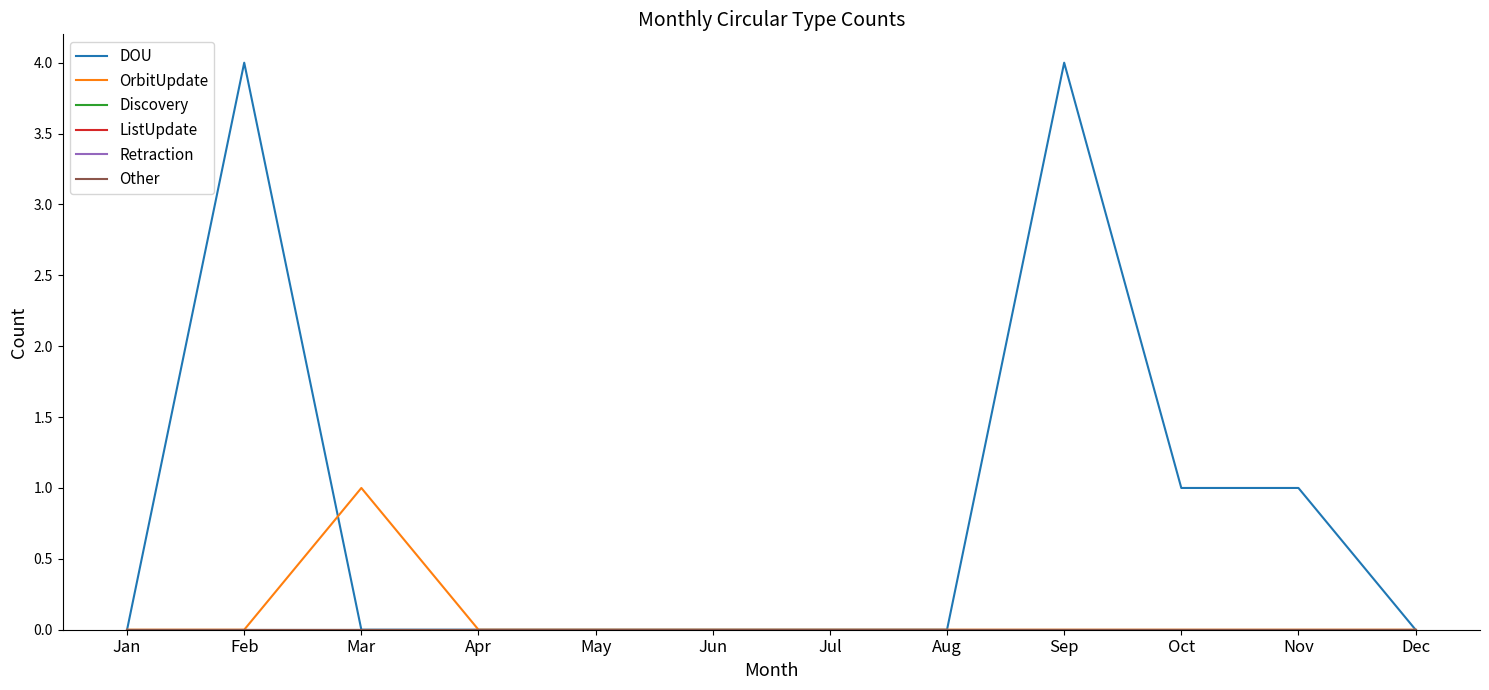

List the series in order of their peak value, highest first.

DOU, OrbitUpdate, Discovery, ListUpdate, Retraction, Other